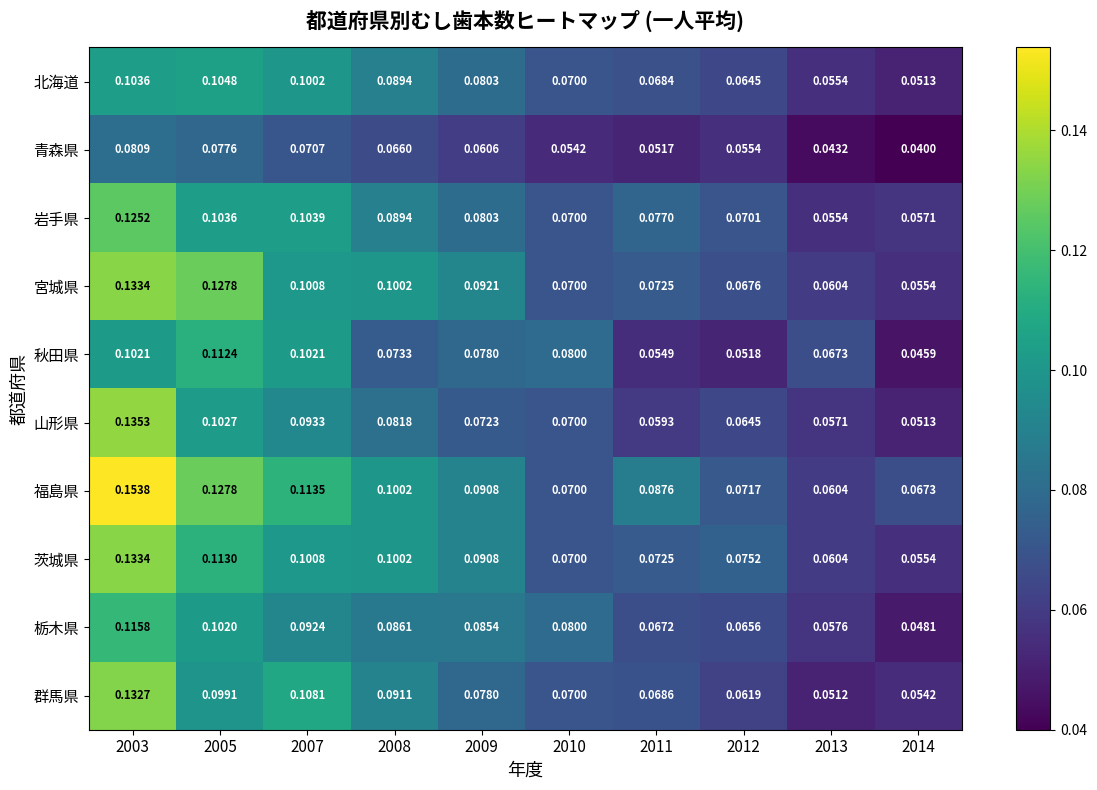

Which series changed the most between 2007 and 2011?

秋田県